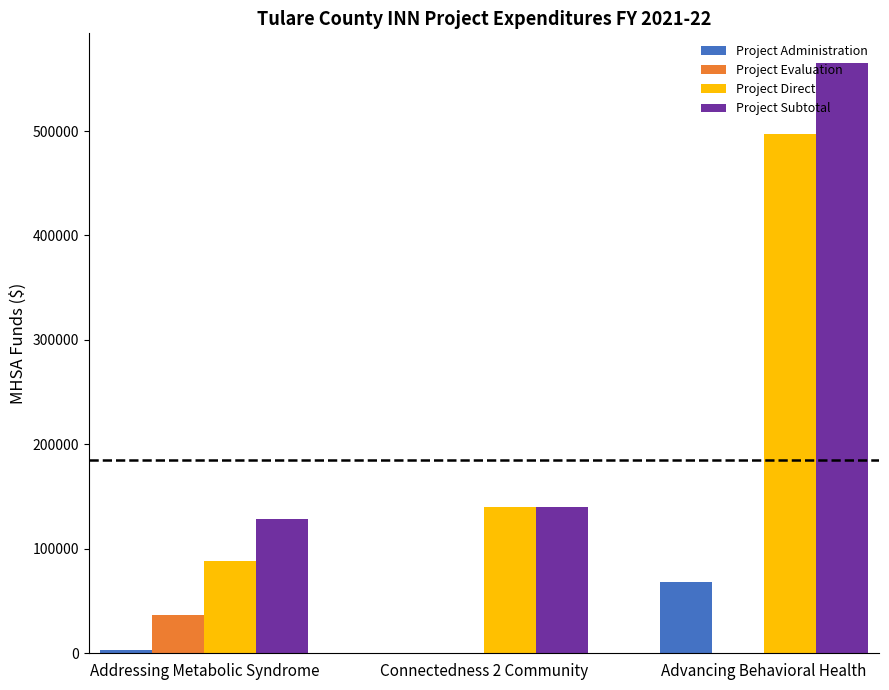

What is the maximum value shown in the chart?

565245.3